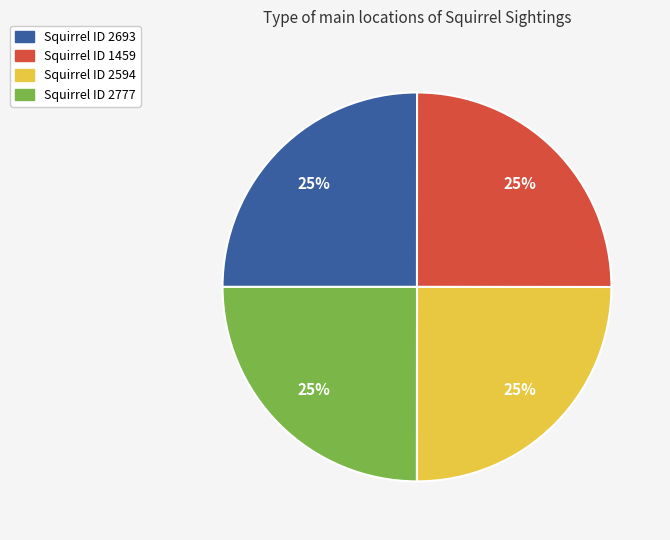

Is it true that Squirrel ID 2693 is 25% of the pie?

True